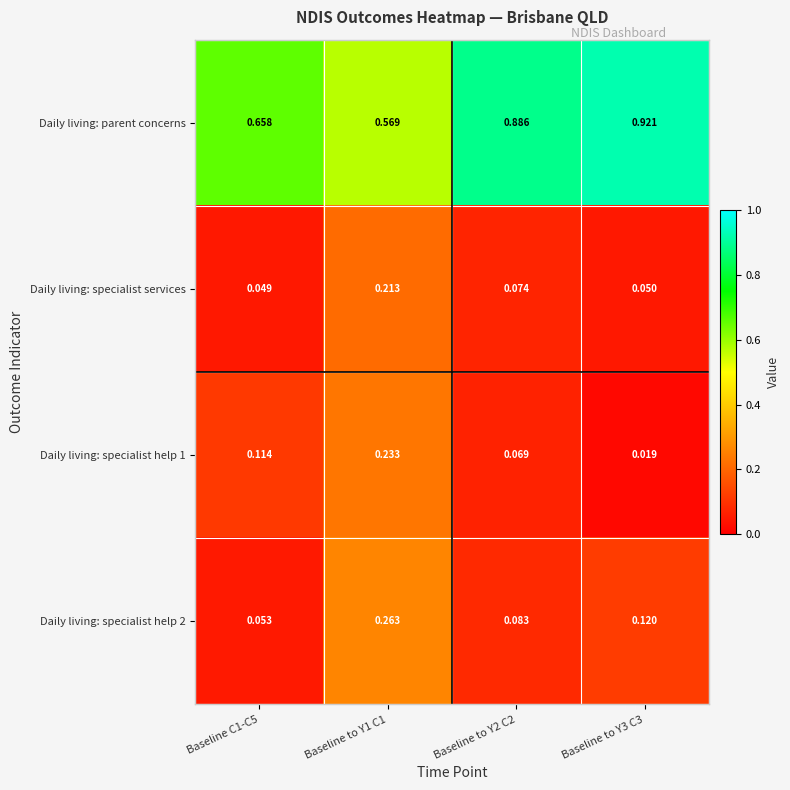

Which series has the largest total across all categories?

Daily living: parent concerns